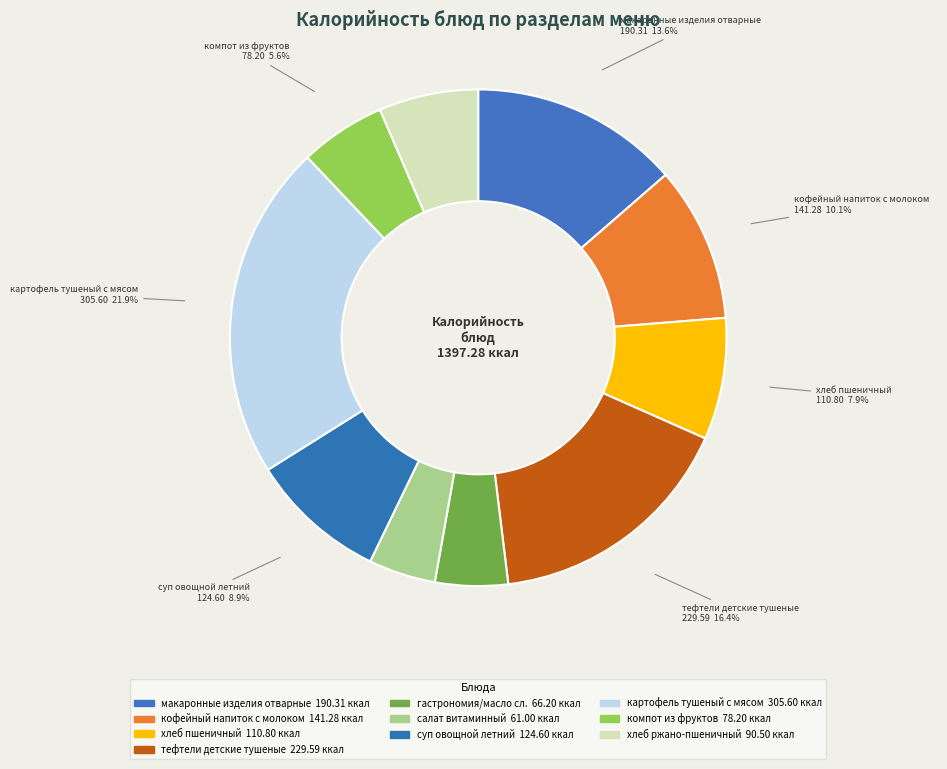

Rank the categories by value from lowest to highest.

салат витаминный (Обед), гастрономия/масло сливочное (Завтрак), компот из фруктовой ягодной смеси (Обед), хлеб ржано-пшеничный (Обед), хлеб пшеничный (Завтрак), суп овощной летний (Обед), кофейный напиток с молоком (Завтрак), макаронные изделия отварные (Завтрак), тефтели детские тушеные (Завтрак), картофель тушеный с мясными изделиями (Обед)